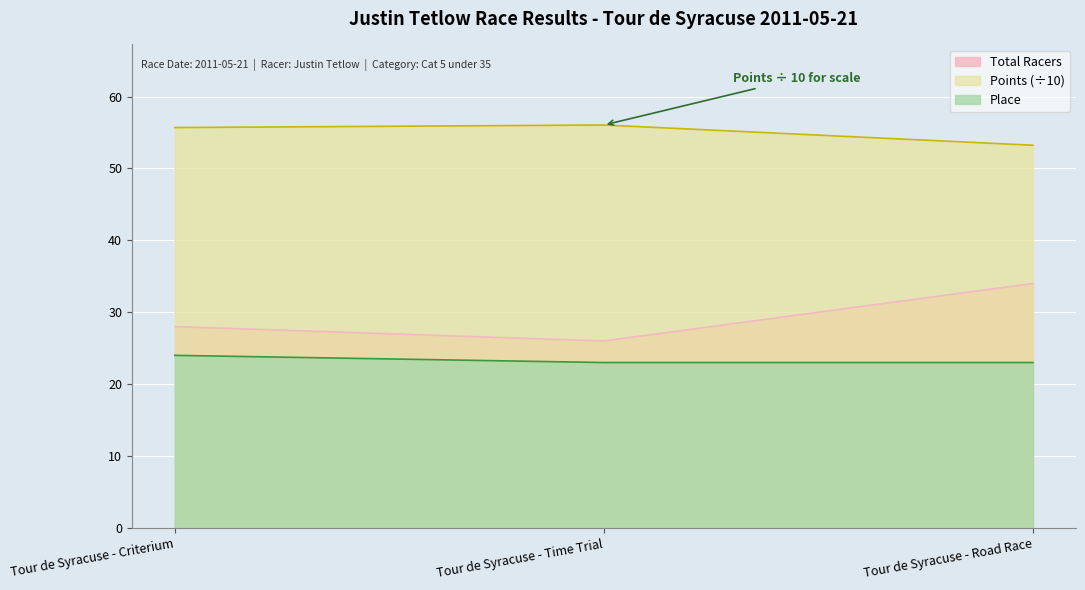

What is the difference between the maximum and second lowest values in the Place series?

1.0